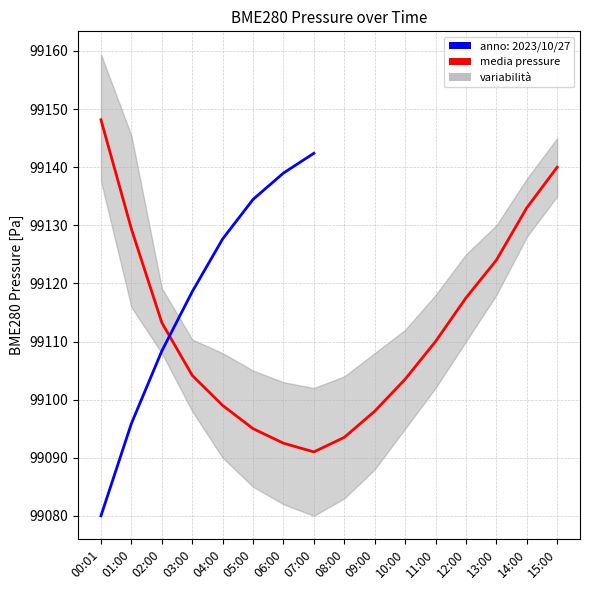

Reading left to right, transcribe all the data shown in this chart.

00:01=99148.2	01:00=99129.4	02:00=99113.2	03:00=99104.2	04:00=99099.0	05:00=99095.0	06:00=99092.5	07:00=99091.0	08:00=99093.5	09:00=99098.0	10:00=99103.5	11:00=99110.0	12:00=99117.5	13:00=99124.0	14:00=99133.0	15:00=99140.0